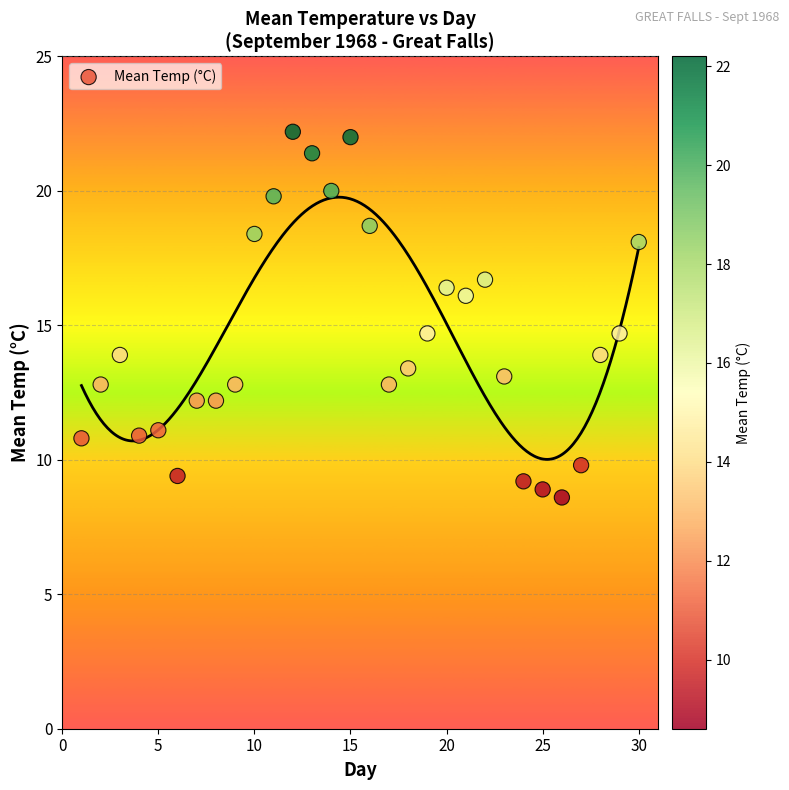

What is the range of X values (max minus min)?

29.0